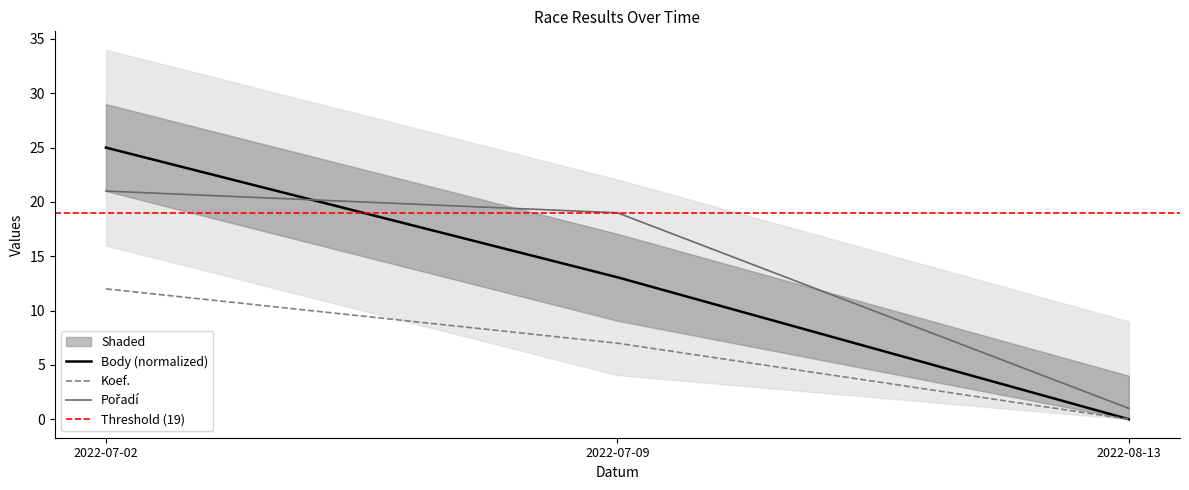

What is the difference between the Body values at 2022-07-02 and 2022-08-13?

25.0